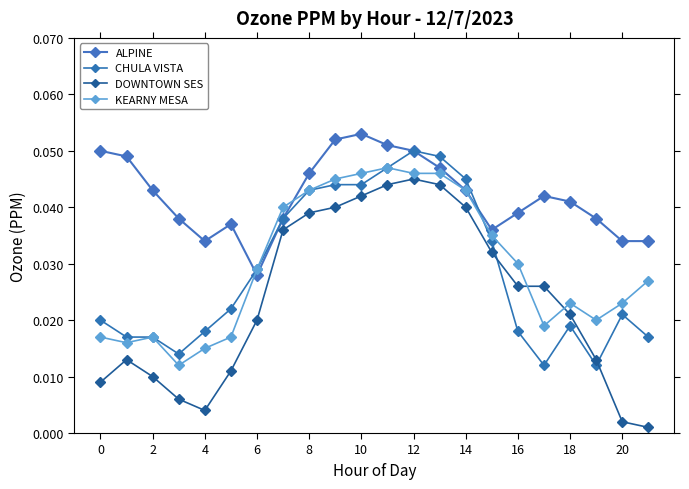

Is this an area chart (filled region under the line)?

No